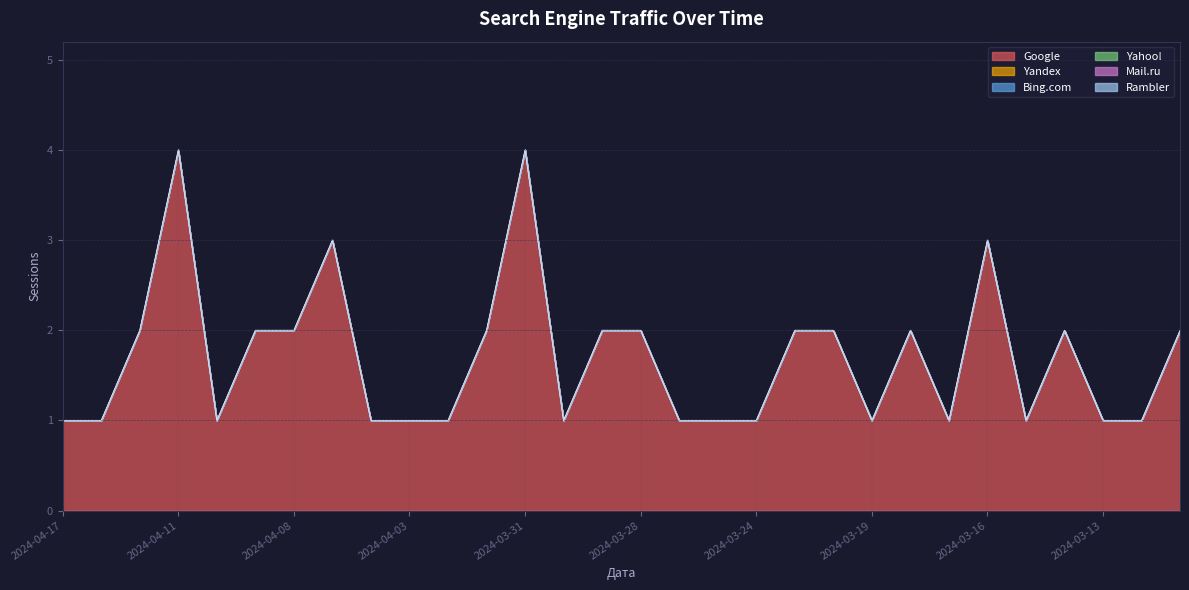

Reading right to left, transcribe all the data shown in this chart.

Google: 2	1	1	2	1	3	1	2	1	2	2	1	1	1	2	2	1	4	2	1	1	1	3	2	2	1	4	2	1	1
Yandex: 0	0	0	0	0	0	0	0	0	0	0	0	0	0	0	0	0	0	0	0	0	0	0	0	0	0	0	0	0	0
Bing.com: 0	0	0	0	0	0	0	0	0	0	0	0	0	0	0	0	0	0	0	0	0	0	0	0	0	0	0	0	0	0
Yahoo!: 0	0	0	0	0	0	0	0	0	0	0	0	0	0	0	0	0	0	0	0	0	0	0	0	0	0	0	0	0	0
Mail.ru: 0	0	0	0	0	0	0	0	0	0	0	0	0	0	0	0	0	0	0	0	0	0	0	0	0	0	0	0	0	0
Rambler: 0	0	0	0	0	0	0	0	0	0	0	0	0	0	0	0	0	0	0	0	0	0	0	0	0	0	0	0	0	0